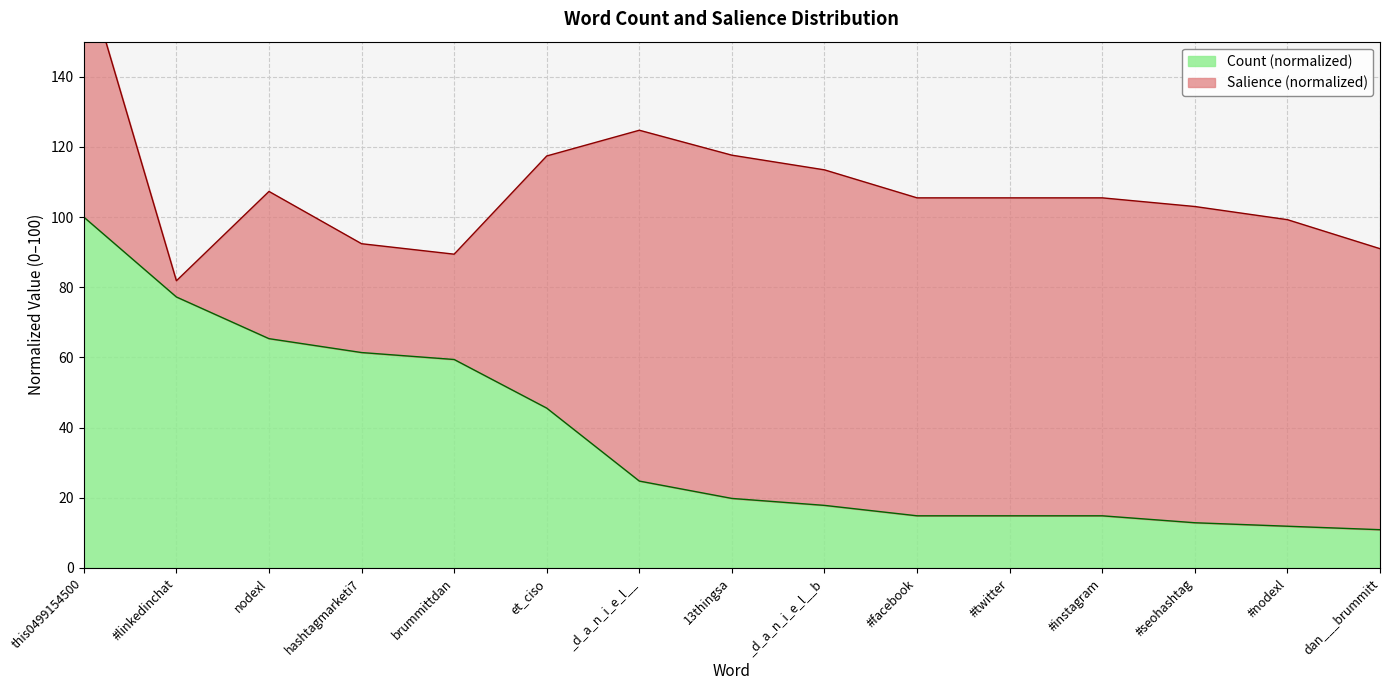

Rank the categories by value from highest to lowest.

this0499154500, #linkedinchat, nodexl, hashtagmarketi7, brummittdan, et_ciso, _d_a_n_i_e_l__, 13thingsa, _d_a_n_i_e_l__b, #facebook, #twitter, #instagram, #seohashtag, #nodexl, dan___brummitt